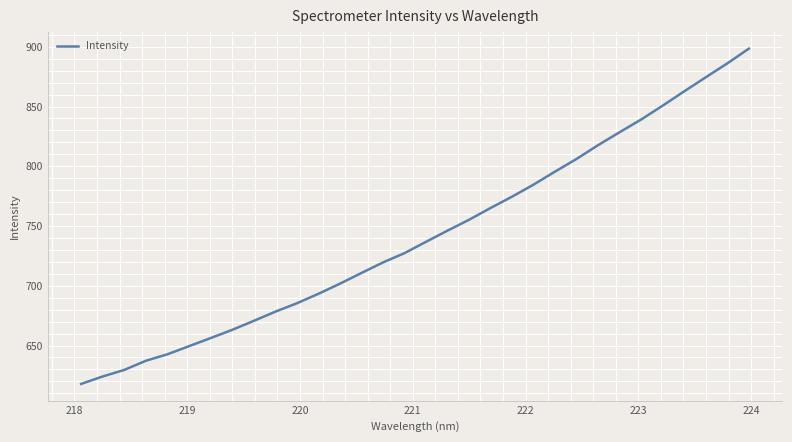

What is the smallest value displayed?

617.9